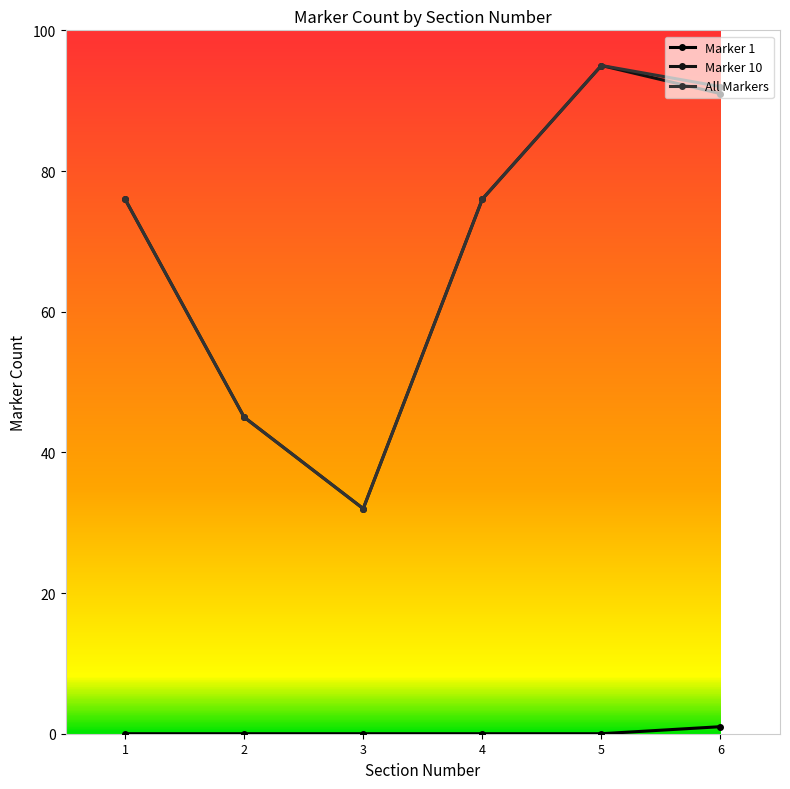

How many categories are shown in the chart?

6